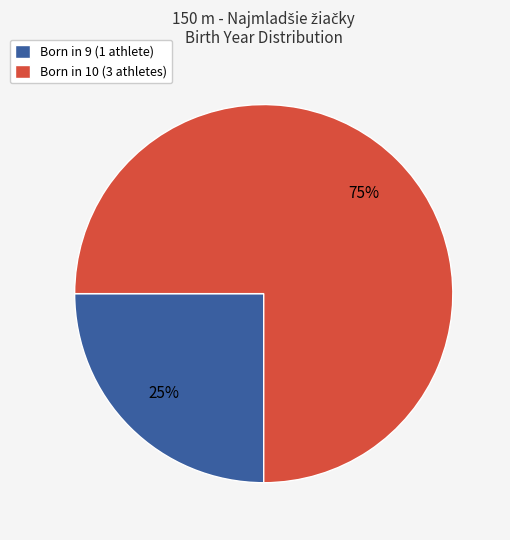

What percentage is the Born in 9 (1 athlete) slice, to the nearest percent?

25%